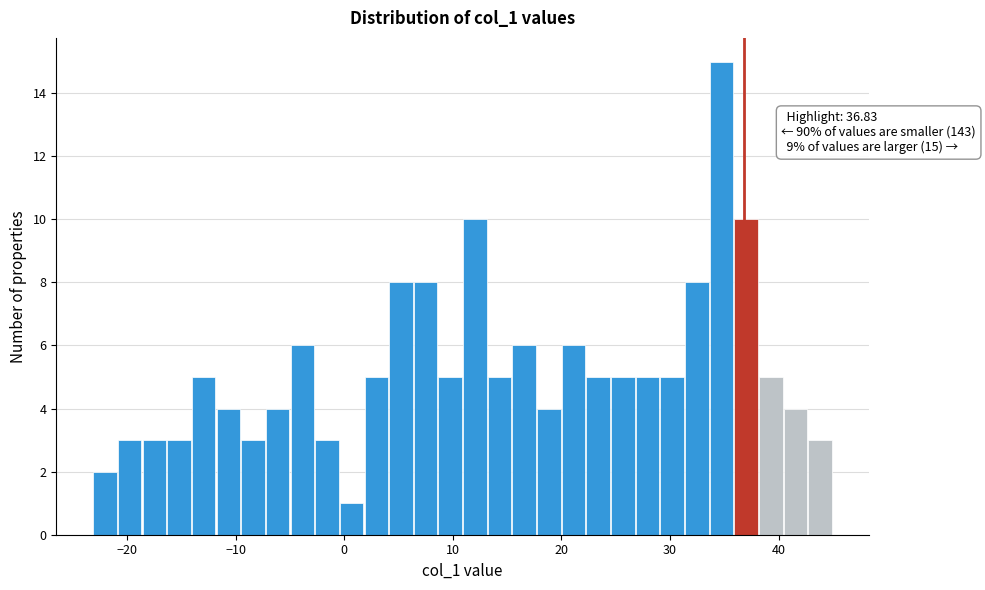

Read against the x-axis, roughly where is the centre of the tallest bar?

35